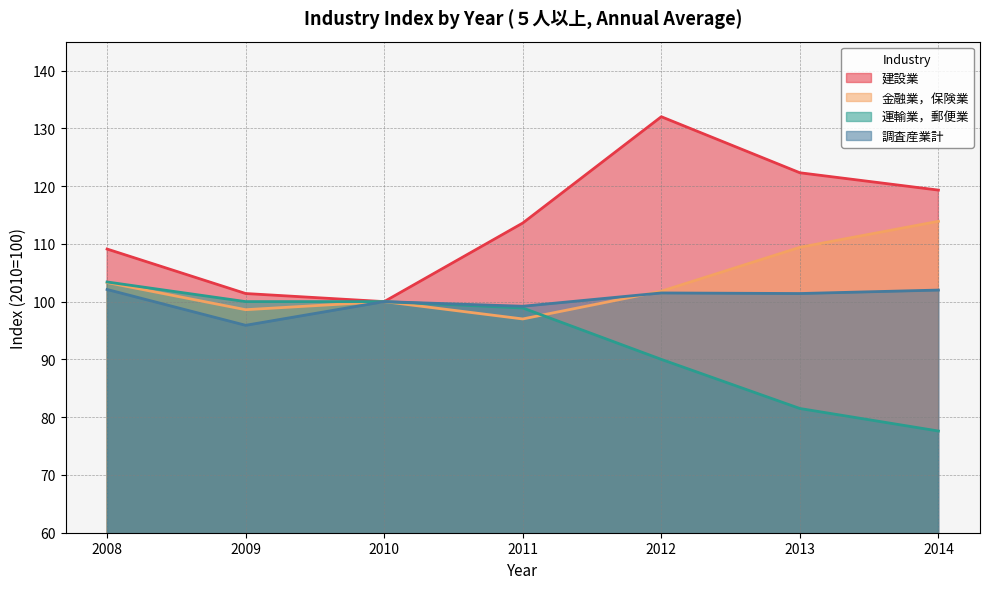

At which category does 調査産業計 reach its first local valley?

2009